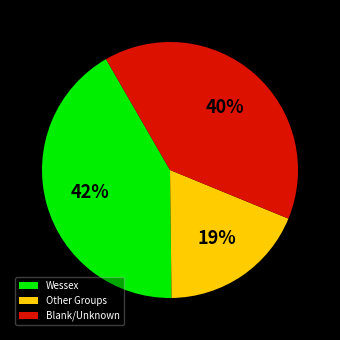

How many slices are in this pie chart?

3